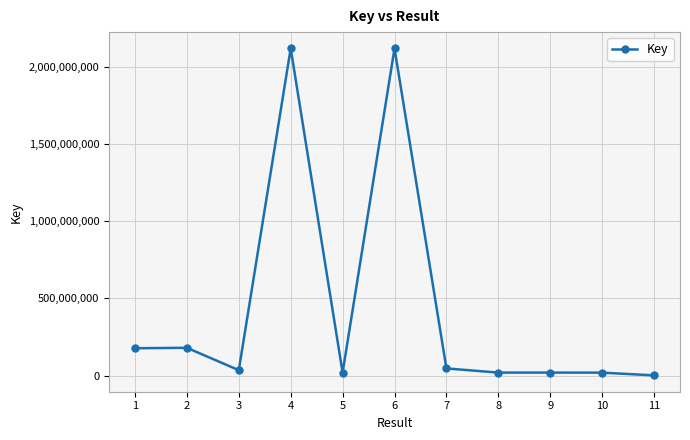

What is the difference between the maximum and minimum values?

2116123655